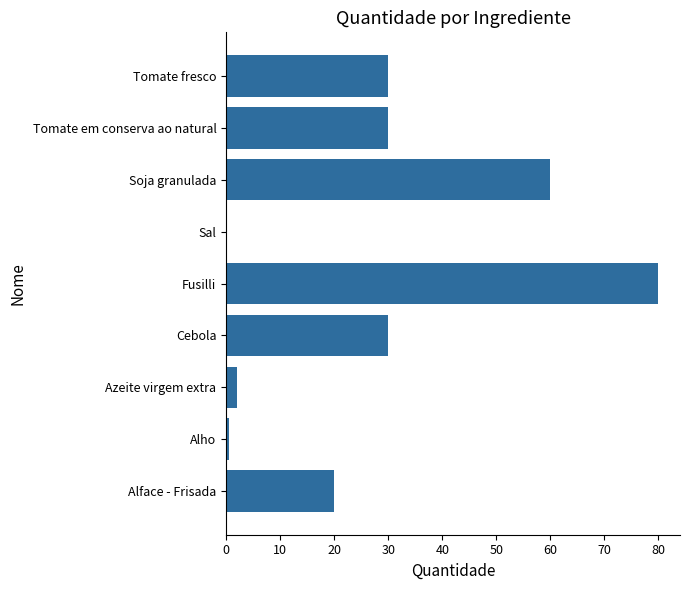

Which category has the highest value across all series?

Fusilli